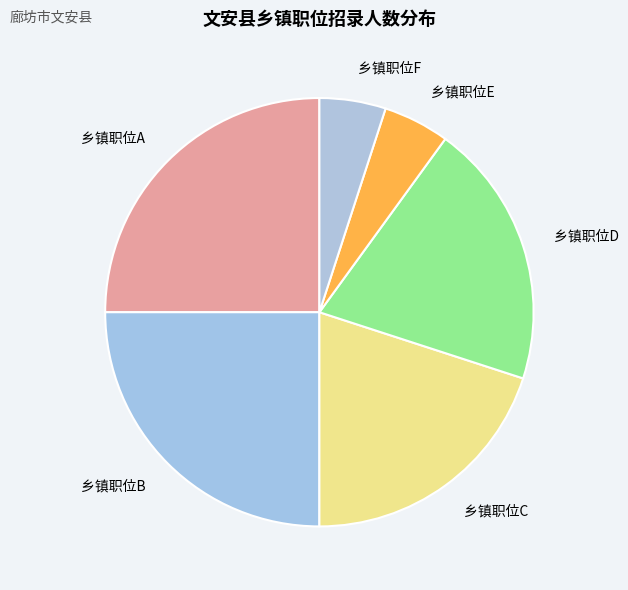

Between 乡镇职位C and 乡镇职位A, which is larger?

乡镇职位A